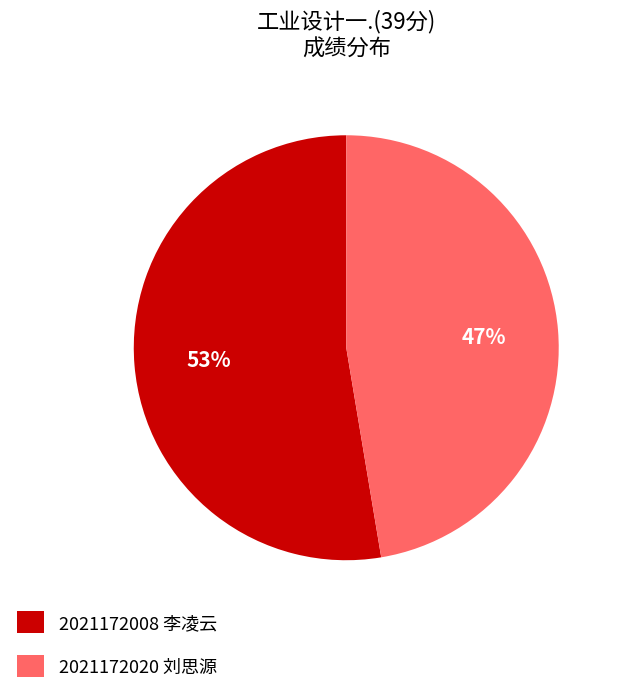

To the nearest percent, what is the combined percentage of 2021172008 李凌云 and 2021172020 刘思源?

100%